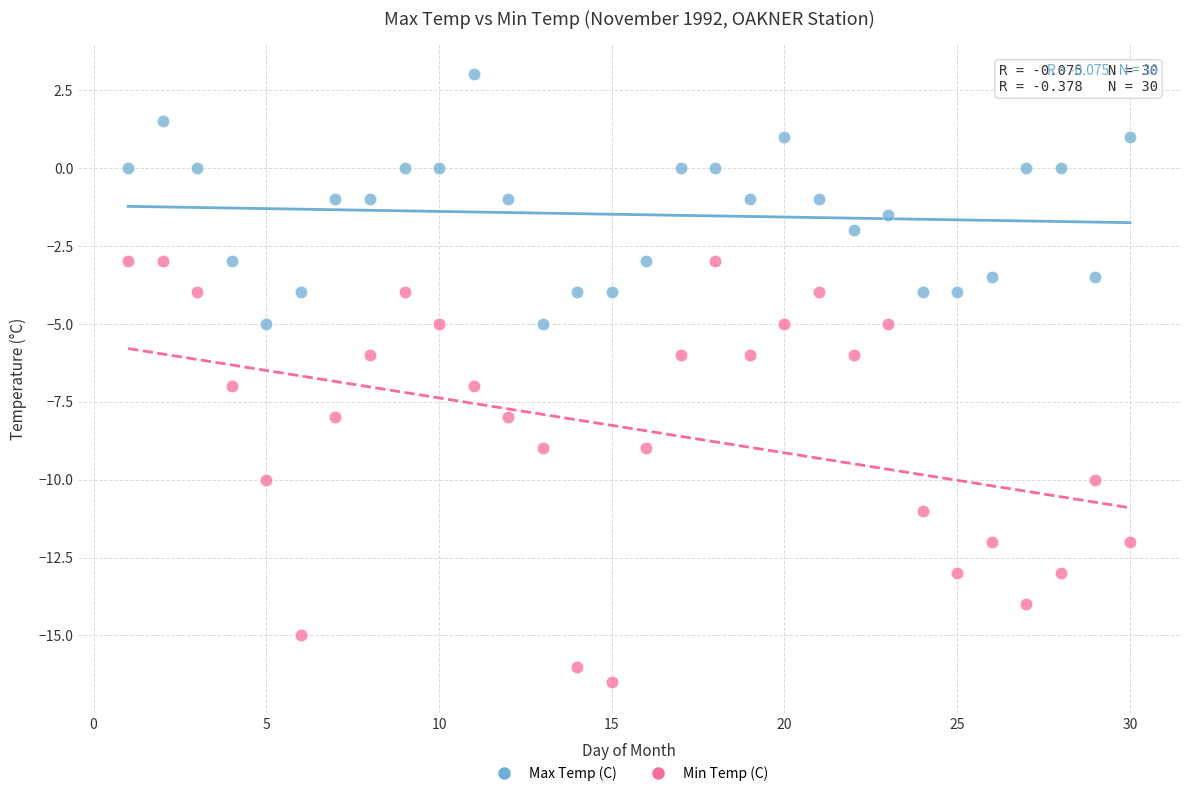

Across all data points, what is the range of X values (max minus min)?

29.0